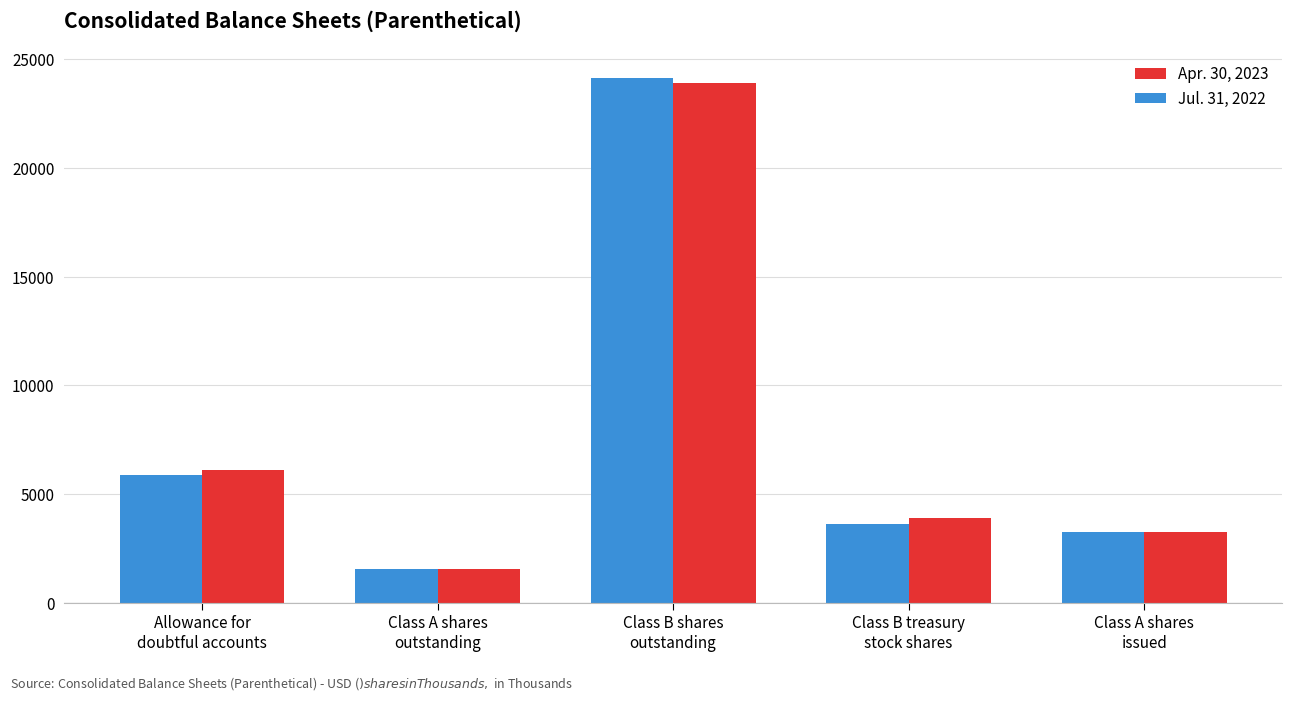

At Class B shares
outstanding, list the series in order from largest to smallest.

Jul. 31, 2022, Apr. 30, 2023